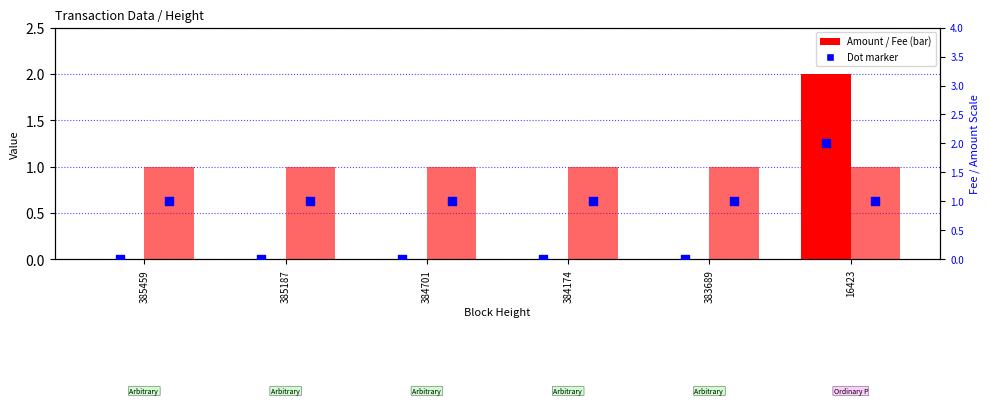

Which series has the largest total across all categories?

Fee